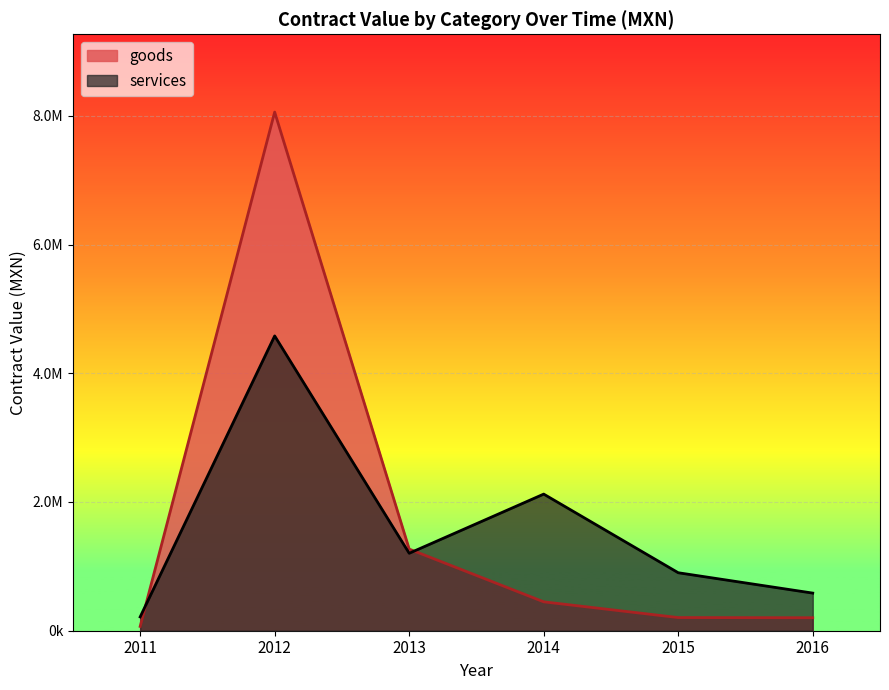

Which label corresponds to the largest value in the chart?

2012